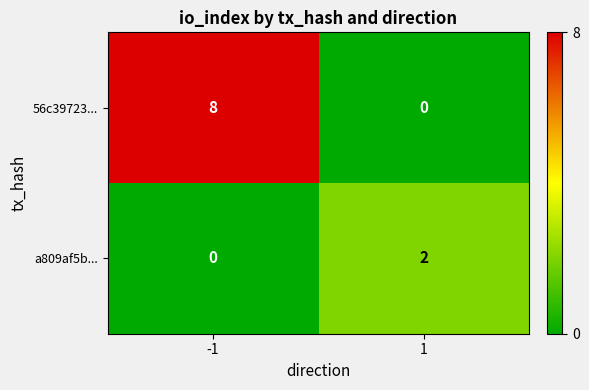

Is it true that 56c39723... equals 0 at 1?

True